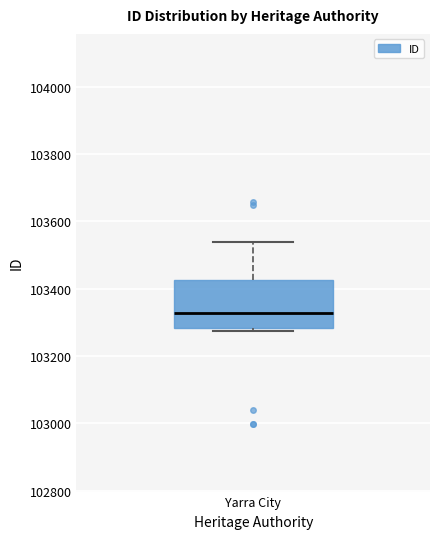

Transcribe this box plot: give where the median line is, the range the box spans, and where the two whiskers end, as read against the y-axis. The values are not printed on the chart, so give them approximately, as read against the axis.

median 103320, box 103280 to 103420, whiskers 103280 (just below the box's lower edge) to 103540